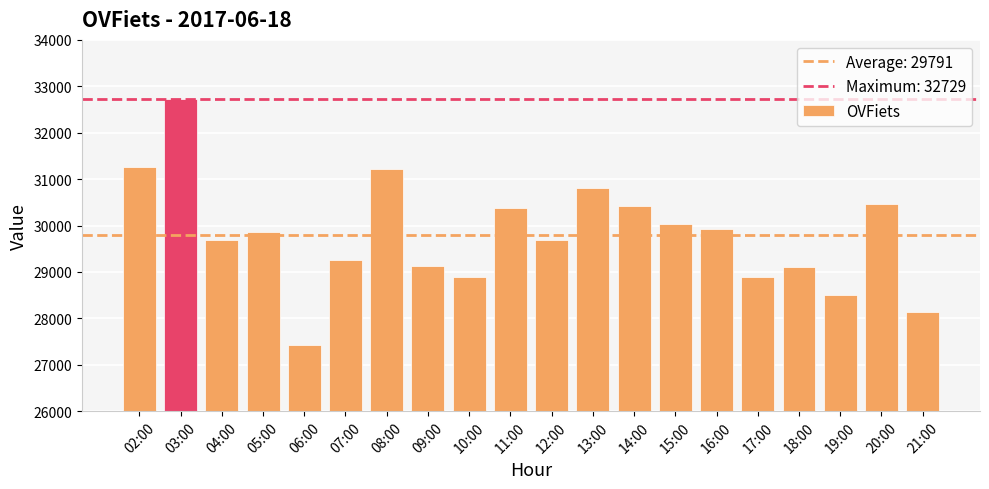

At which label is the value closest to 30075?

15:00